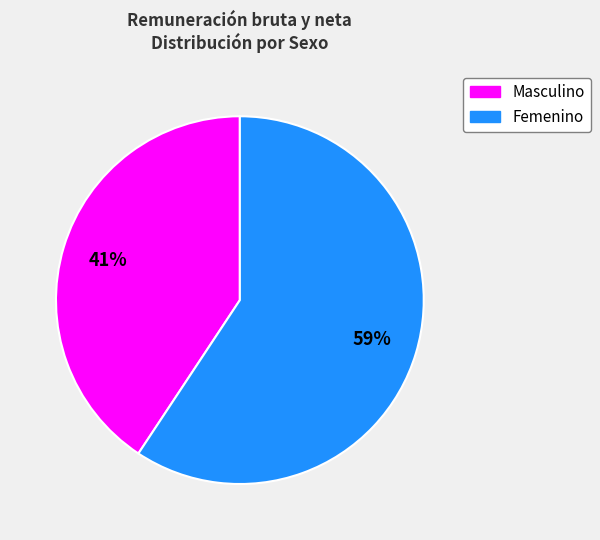

To the nearest percent, what portion does Masculino represent?

41%